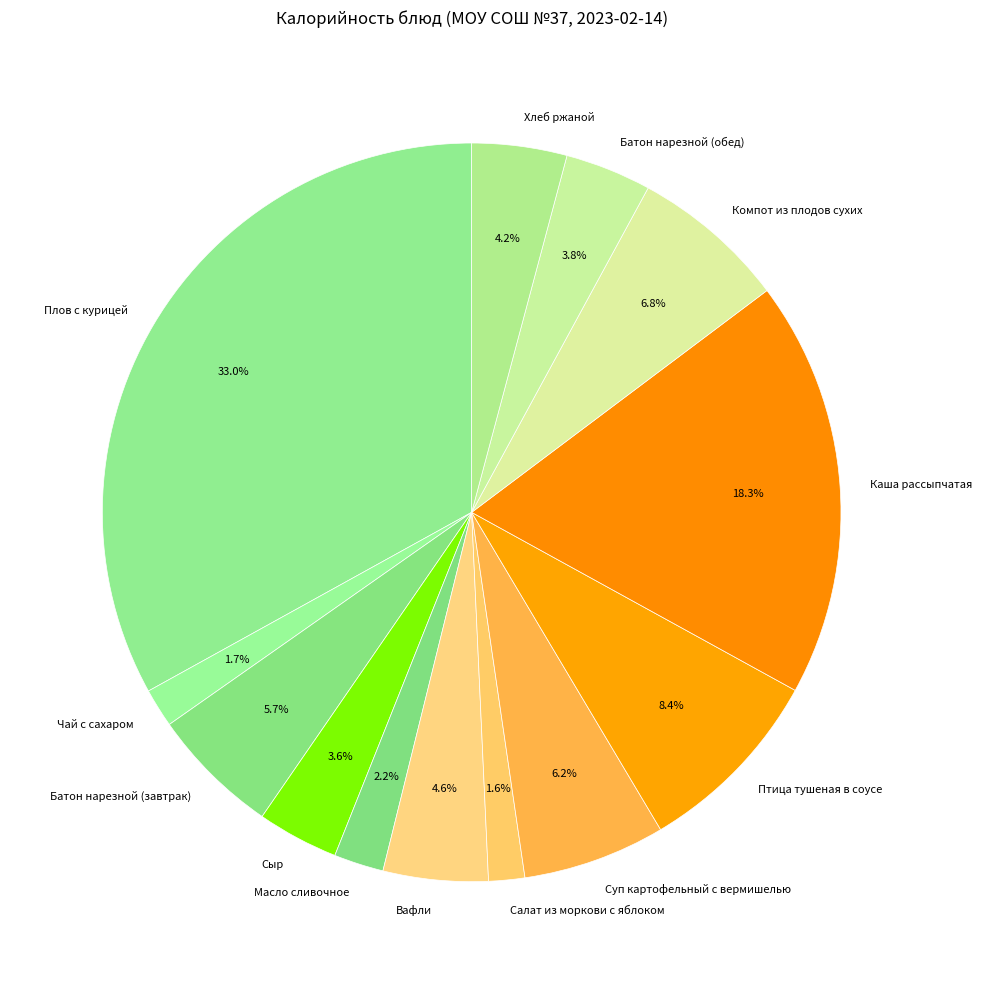

Is there any slice that represents more than half of the pie?

No